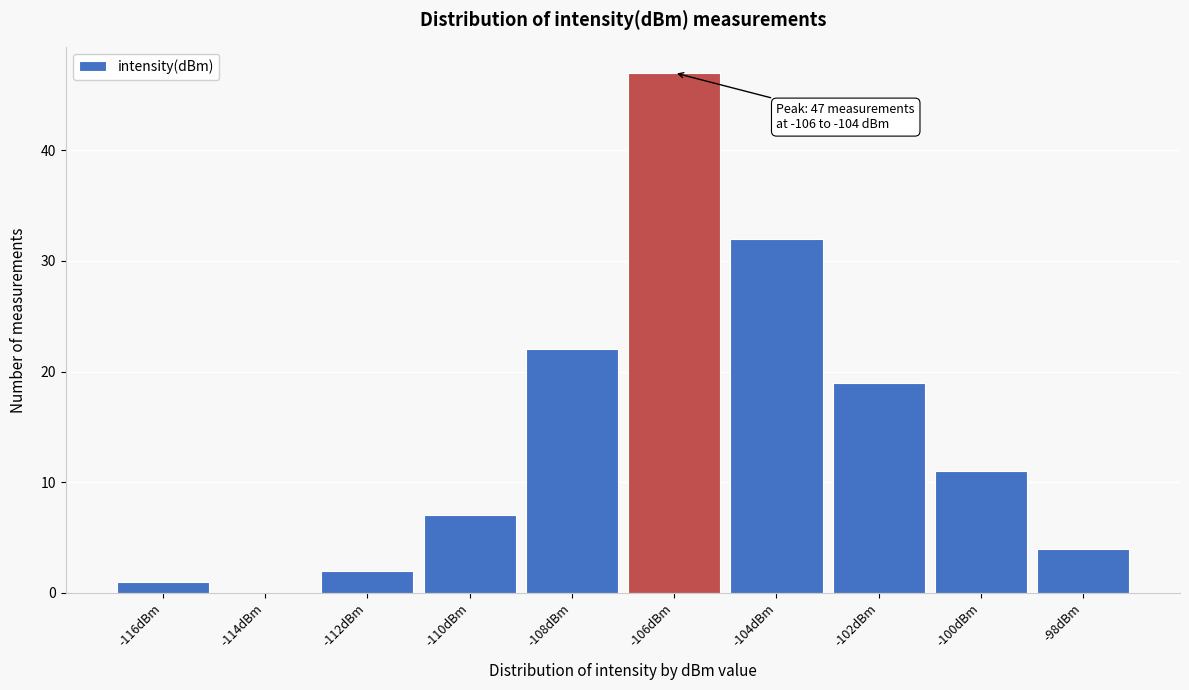

Reading right to left, transcribe all the data shown in this chart.

-98dBm=4	-100dBm=11	-102dBm=19	-104dBm=32	-106dBm=47	-108dBm=22	-110dBm=7	-112dBm=2	-114dBm=0	-116dBm=1